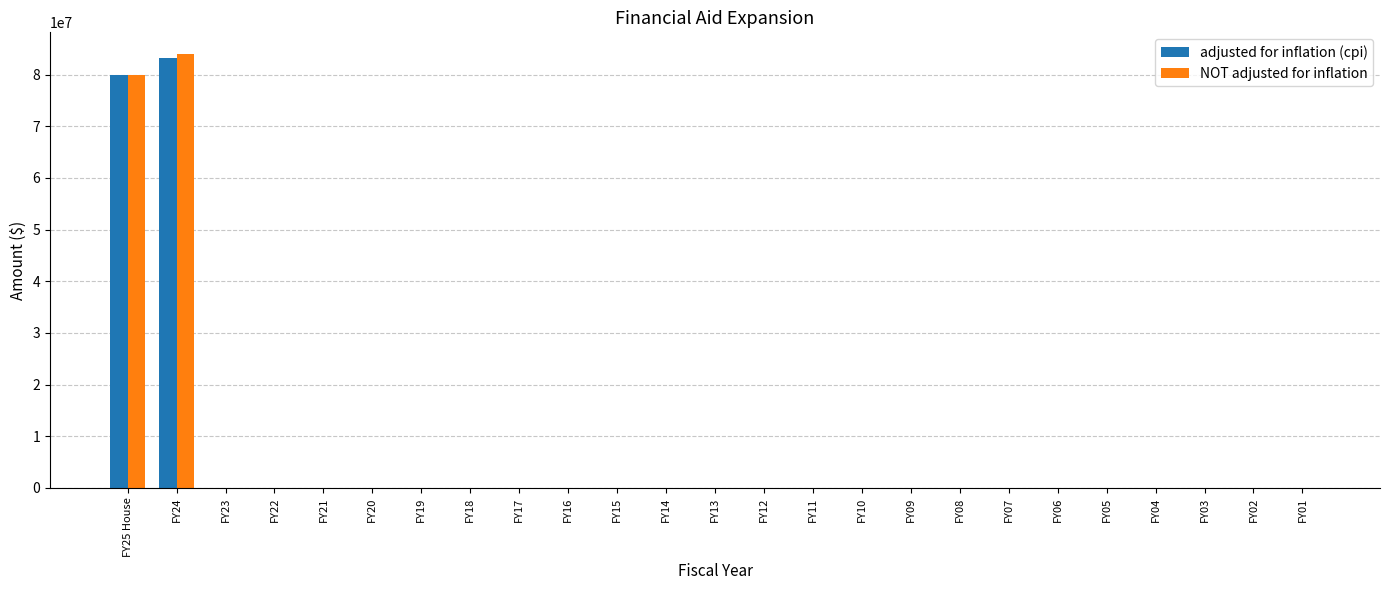

Where is adjusted for inflation (cpi) nearest to the value 41631960?

FY25 House